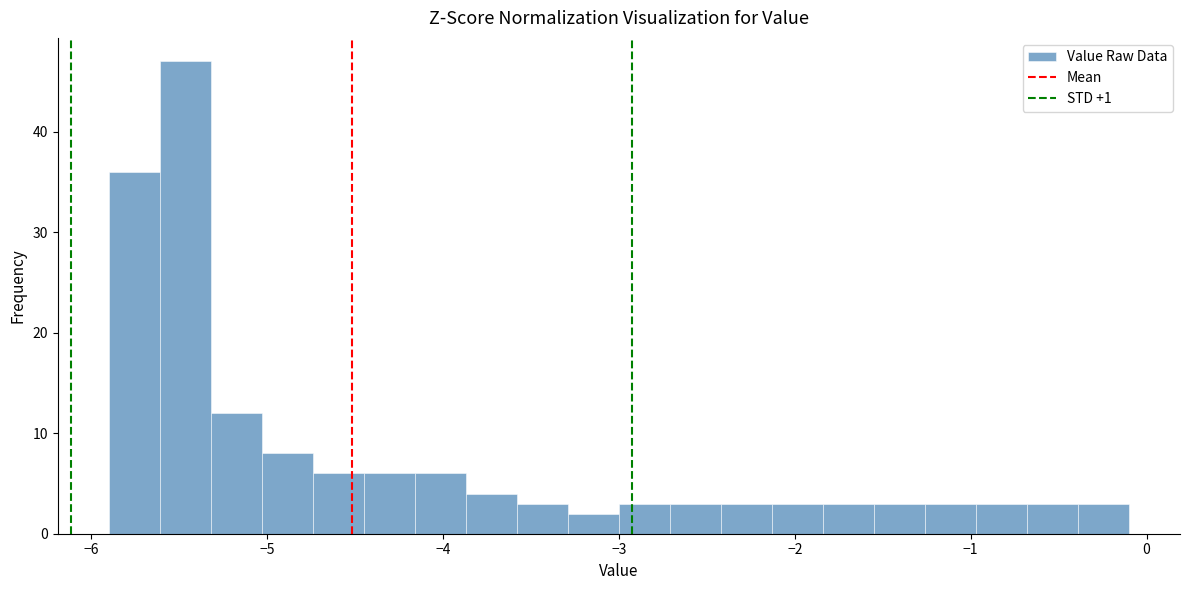

Around what value on the x-axis is the tallest bar? Give the approximate position of its centre, as read against the axis.

-5.5